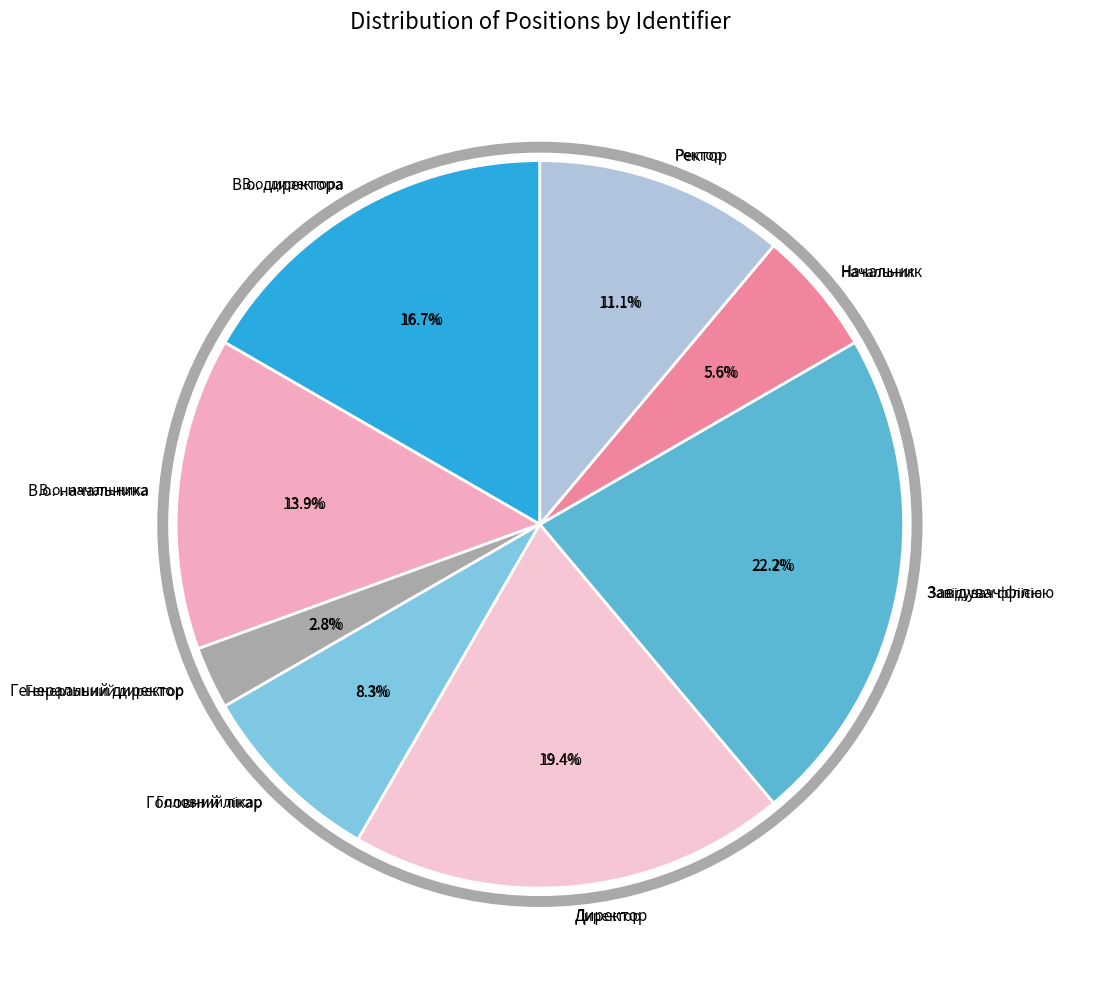

To the nearest percent, what is the combined percentage of В.о. директора and В.о. начальника?

31%